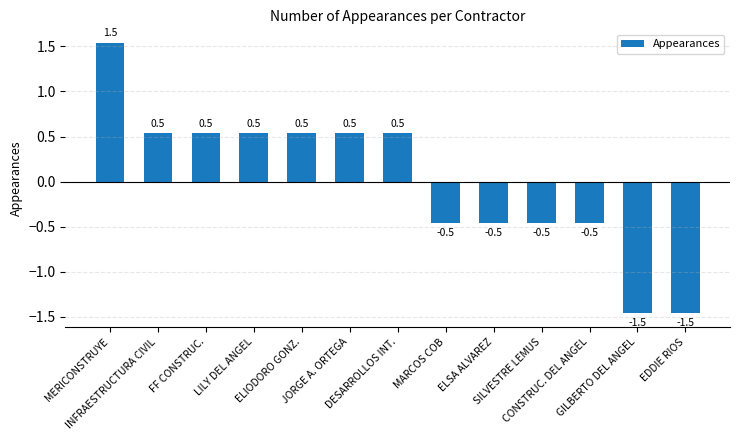

What is the value of the 2nd bar from the left?

0.5